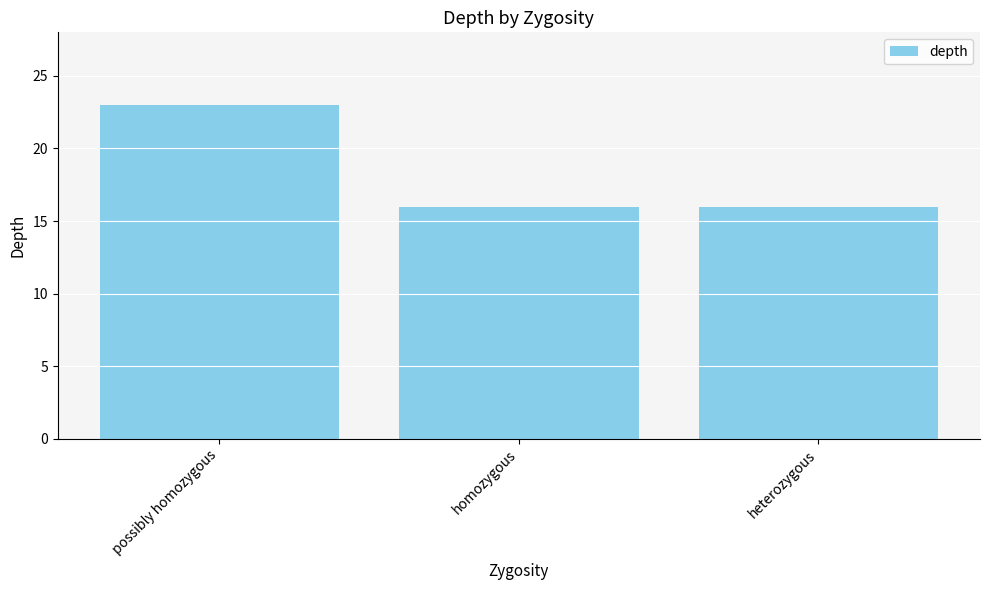

The value at possibly homozygous is 23. True or false?

True